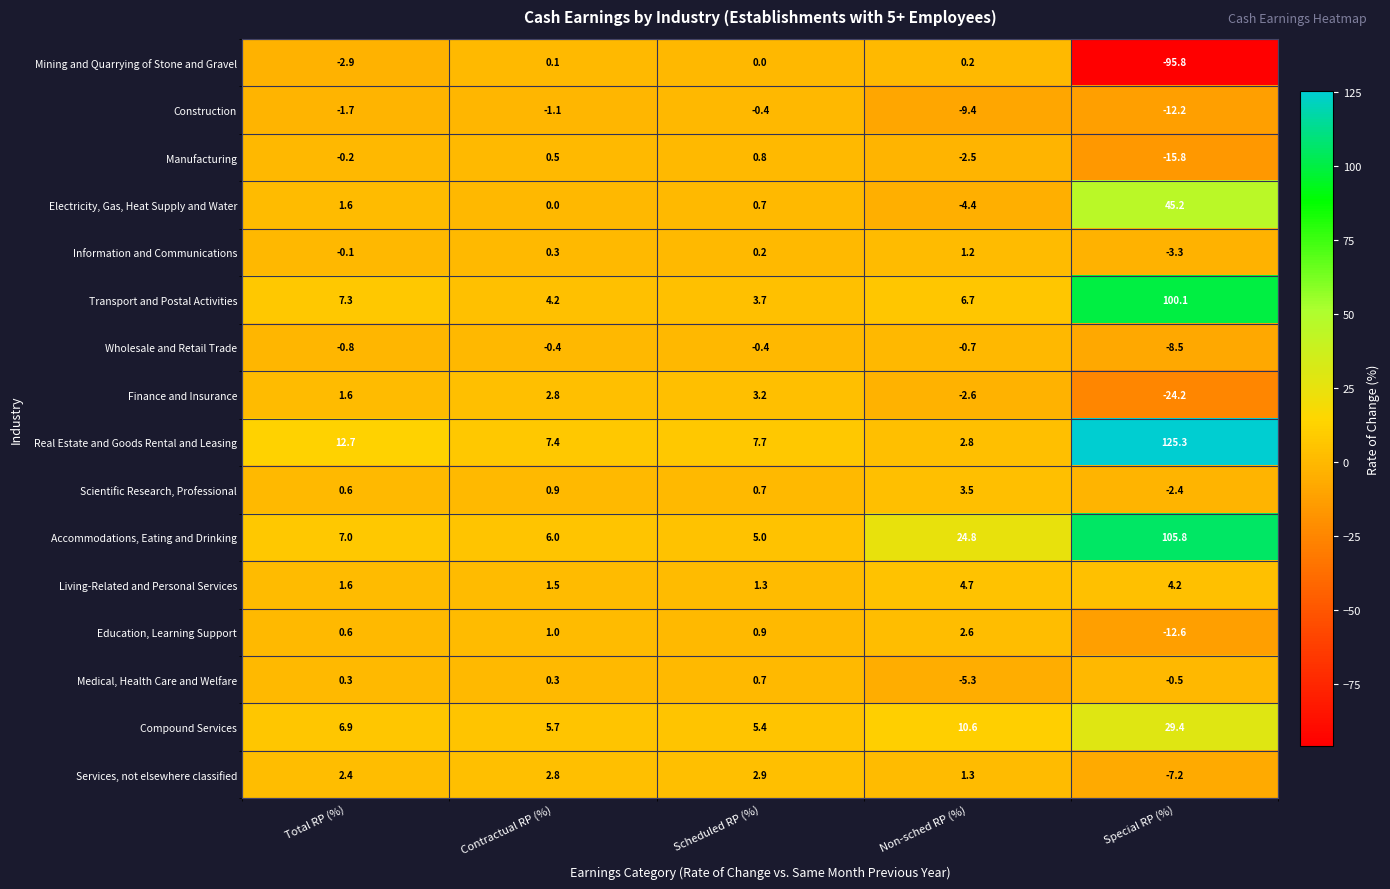

Is it true that Living-Related and Personal Services equals 4.7 at Non-sched RP (%)?

True